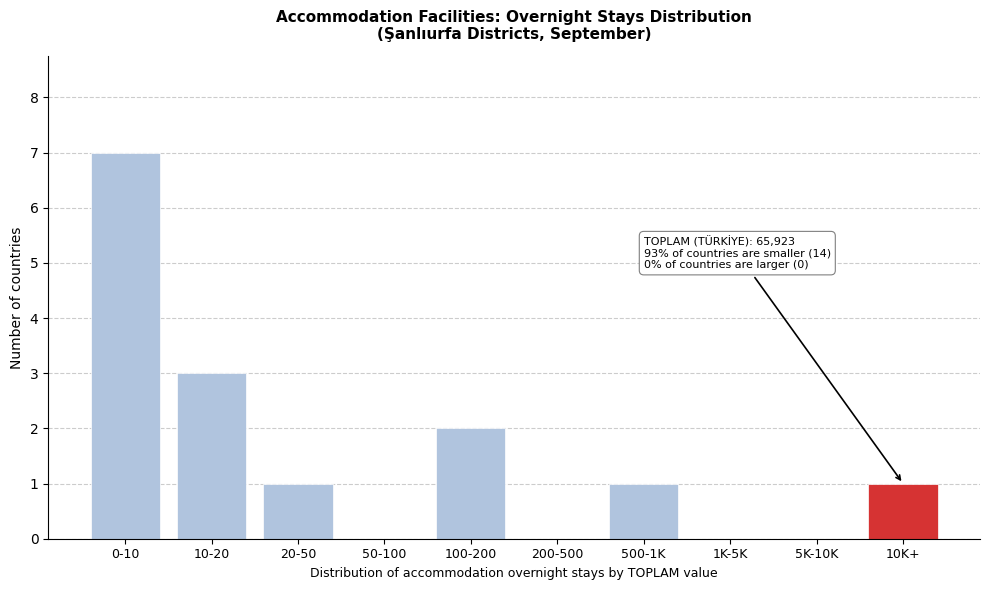

What is the maximum value shown in the chart?

7